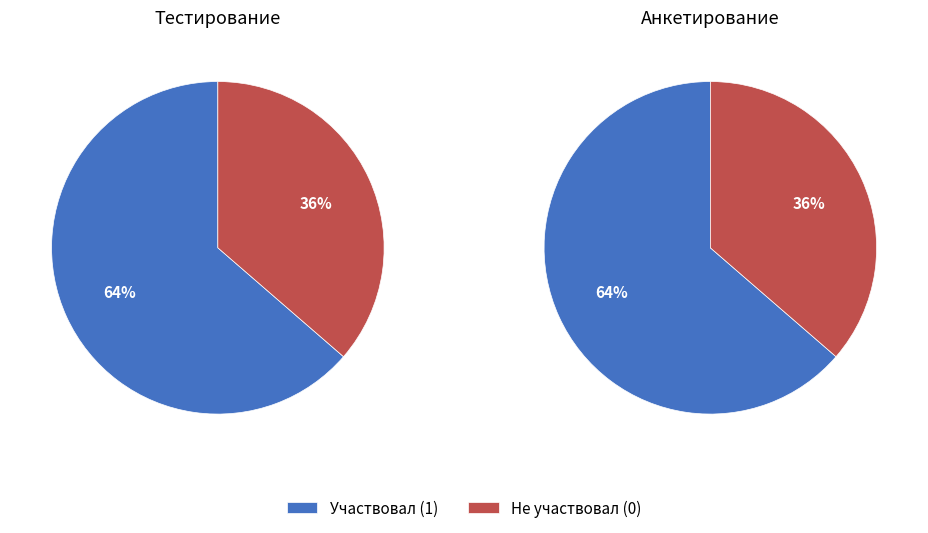

How many slices are in this pie chart?

2